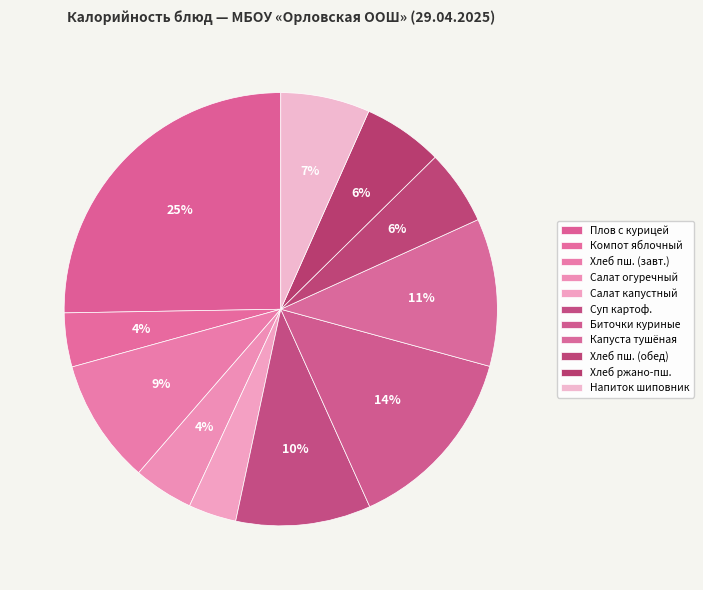

How many segments does this pie chart have?

11